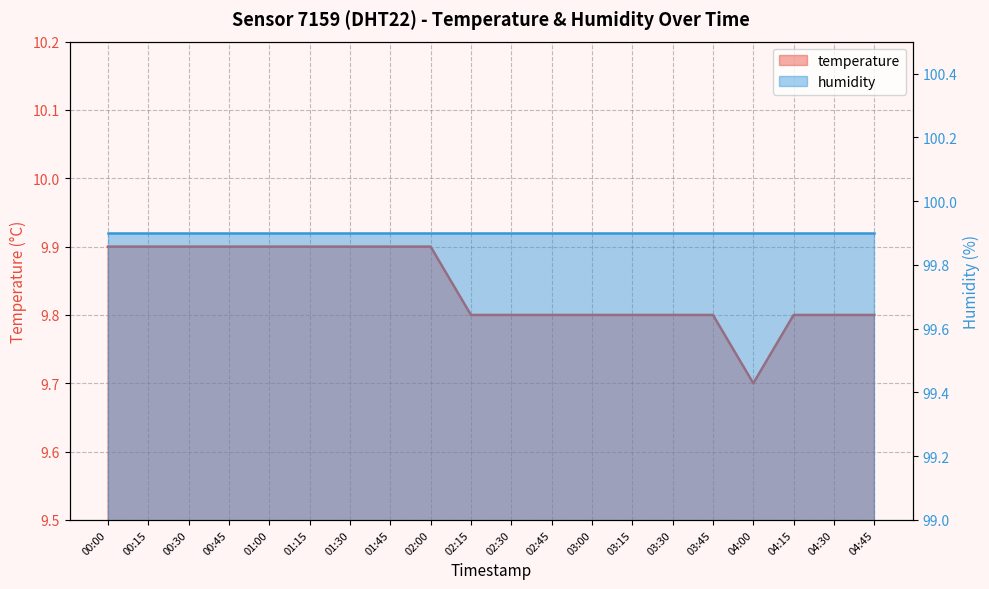

Reading left to right, extract all data points from this chart.

00:00=9.9	00:15=9.9	00:30=9.9	00:45=9.9	01:00=9.9	01:15=9.9	01:30=9.9	01:45=9.9	02:00=9.9	02:15=9.8	02:30=9.8	02:45=9.8	03:00=9.8	03:15=9.8	03:30=9.8	03:45=9.8	04:00=9.7	04:15=9.8	04:30=9.8	04:45=9.8